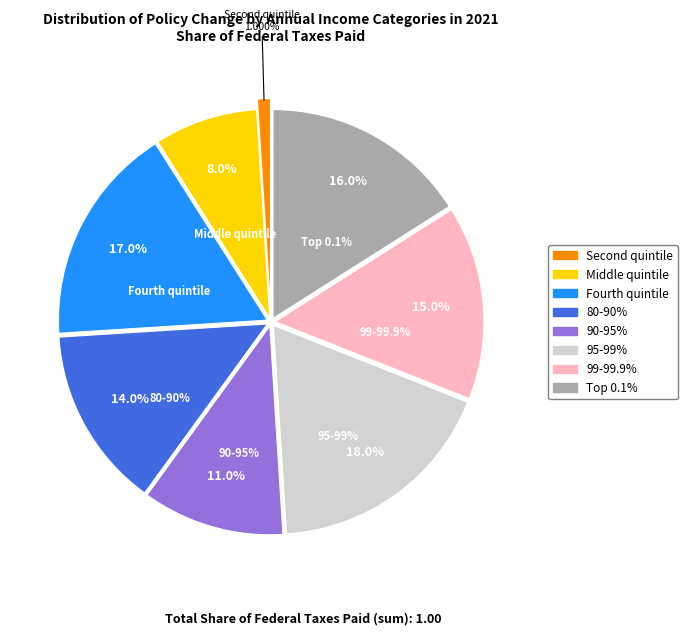

To the nearest percent, what is the combined percentage of Fourth quintile and 95-99%?

35%